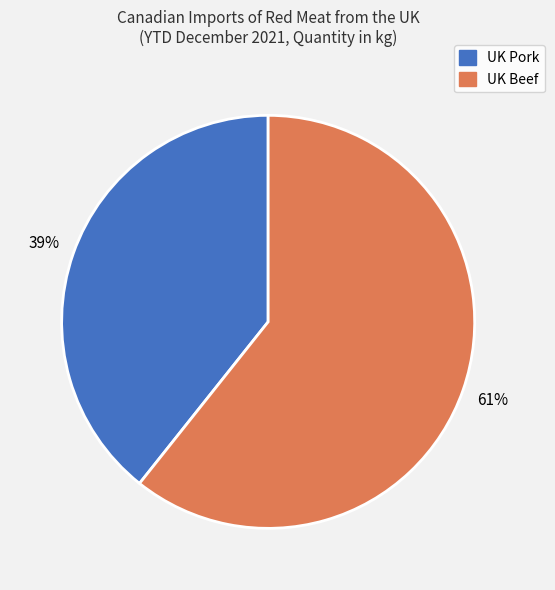

Does UK Beef account for over 50% of the chart?

Yes